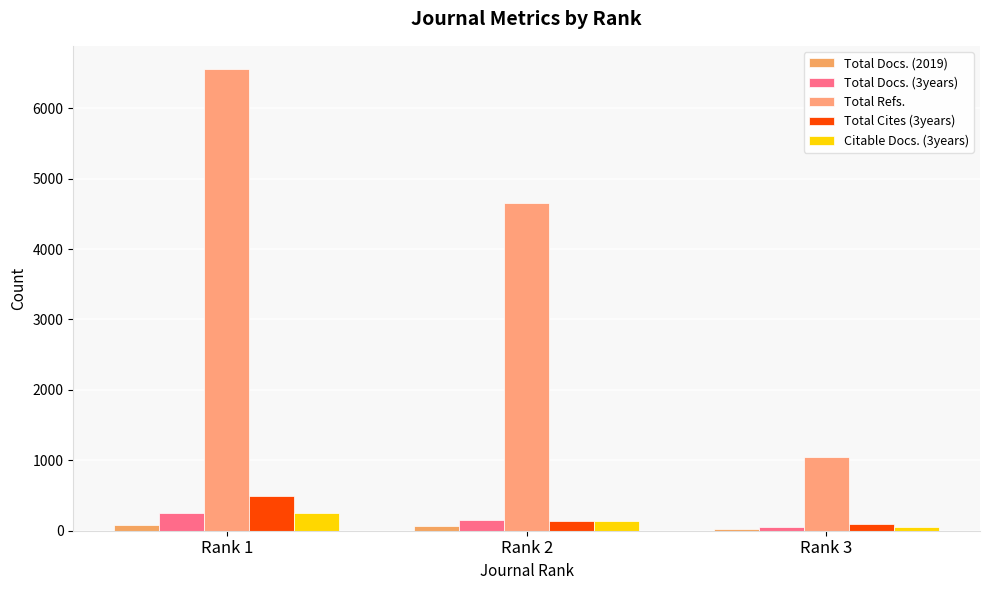

Between Rank 2 and Rank 3, which series saw the biggest shift?

Total Refs.